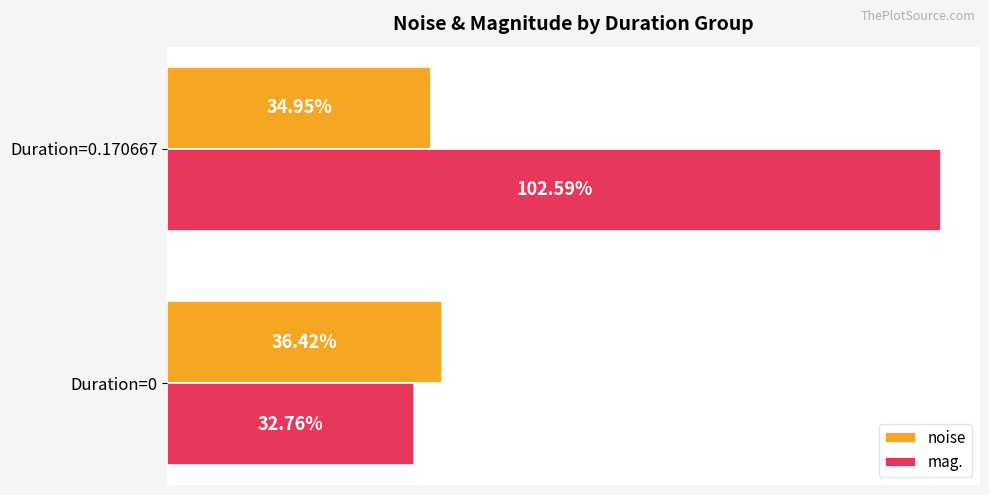

At Duration=0.170667, list the series in order from smallest to largest.

noise, mag.